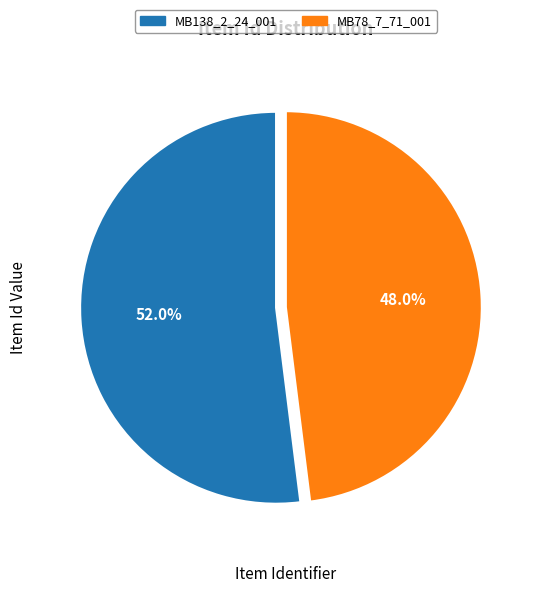

What is the smallest slice in the pie chart?

MB78_7_71_001